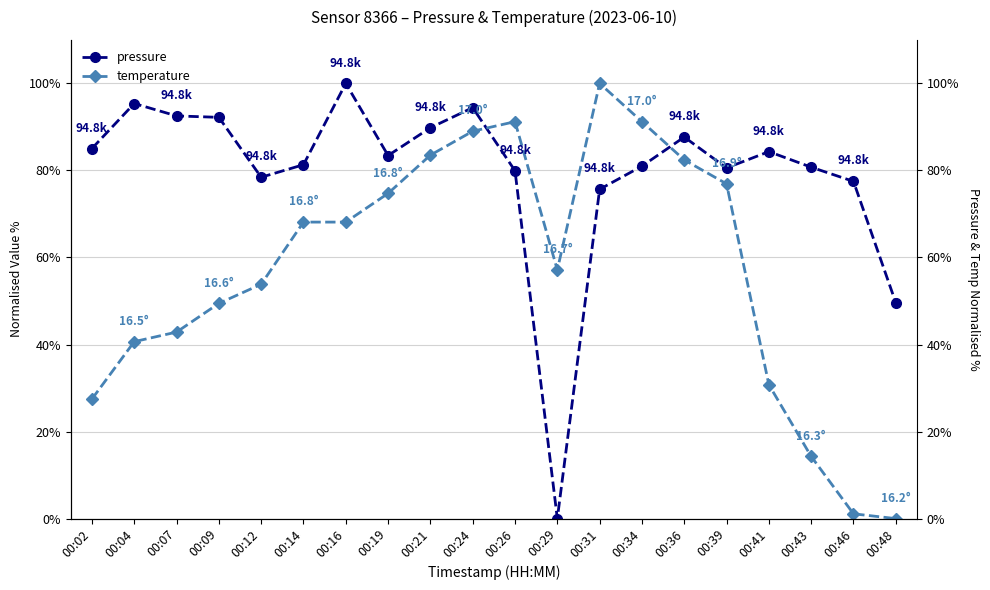

True or false: temperature and pressure intersect in this chart.

True